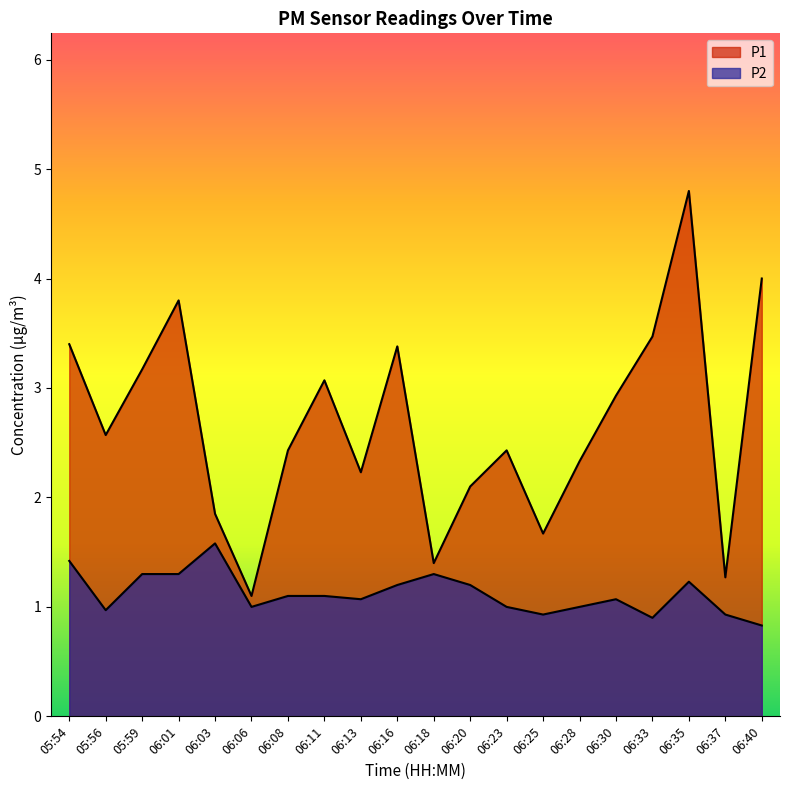

Reading left to right, what are all the values shown in this chart?

P1: 3.4	2.6	3.2	3.8	1.9	1.1	2.4	3.1	2.2	3.4	1.4	2.1	2.4	1.7	2.3	2.9	3.5	4.8	1.3	4.0
P2: 1.4	1.0	1.3	1.3	1.6	1.0	1.1	1.1	1.1	1.2	1.3	1.2	1.0	0.9	1.0	1.1	0.9	1.2	0.9	0.8